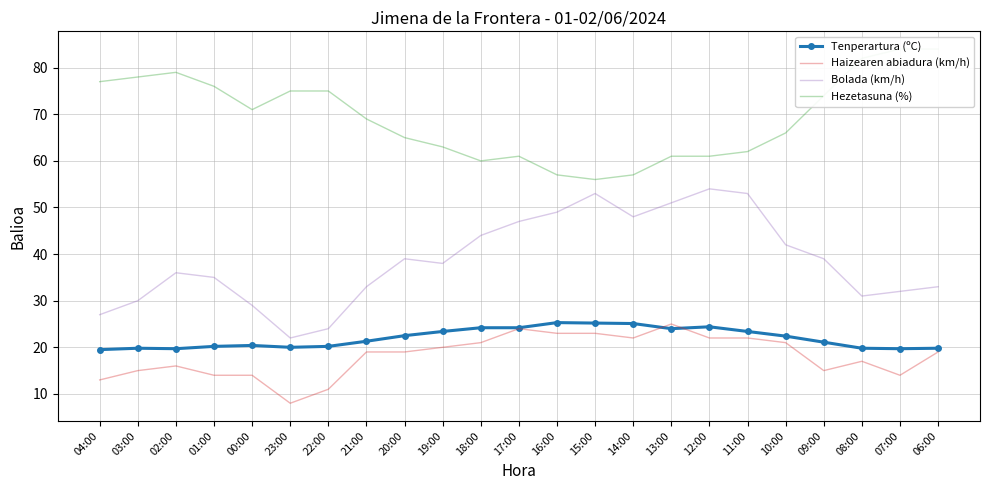

How many interior local valleys does the Hezetasuna (%) series have?

3